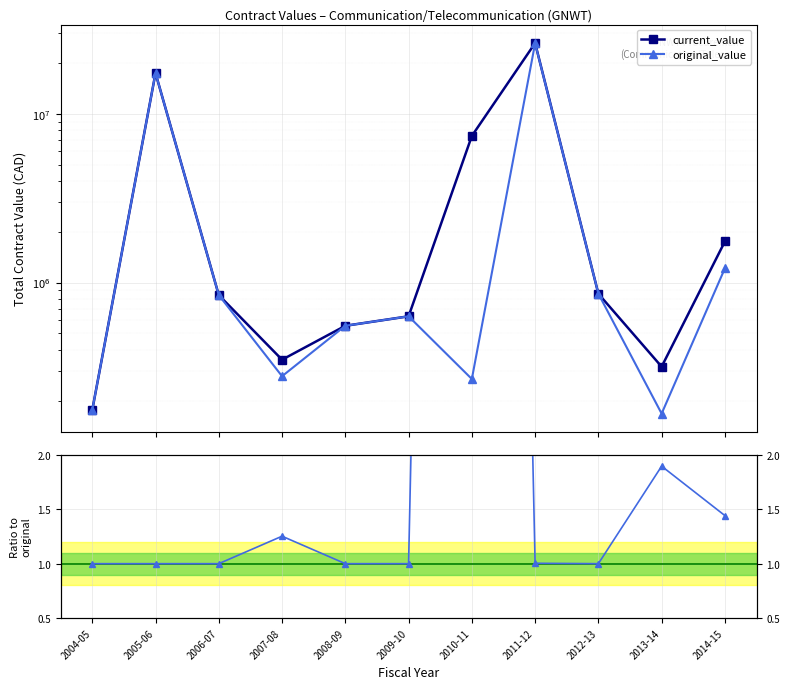

Is the value of change_order_count (ratio) at 2004-05 greater than the value of original_value at 2012-13?

No